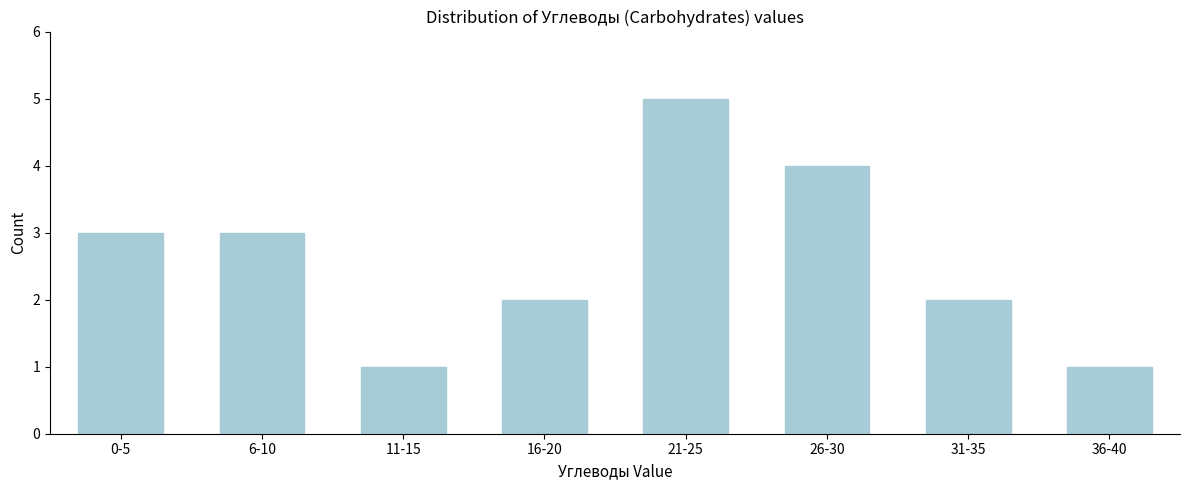

Reading left to right, transcribe all the data shown in this chart.

0-5=3	6-10=3	11-15=1	16-20=2	21-25=5	26-30=4	31-35=2	36-40=1